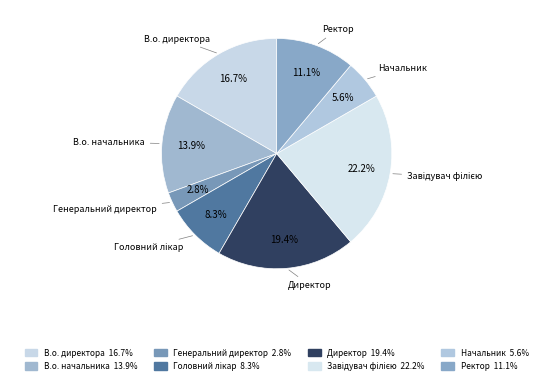

How many segments does this pie chart have?

8